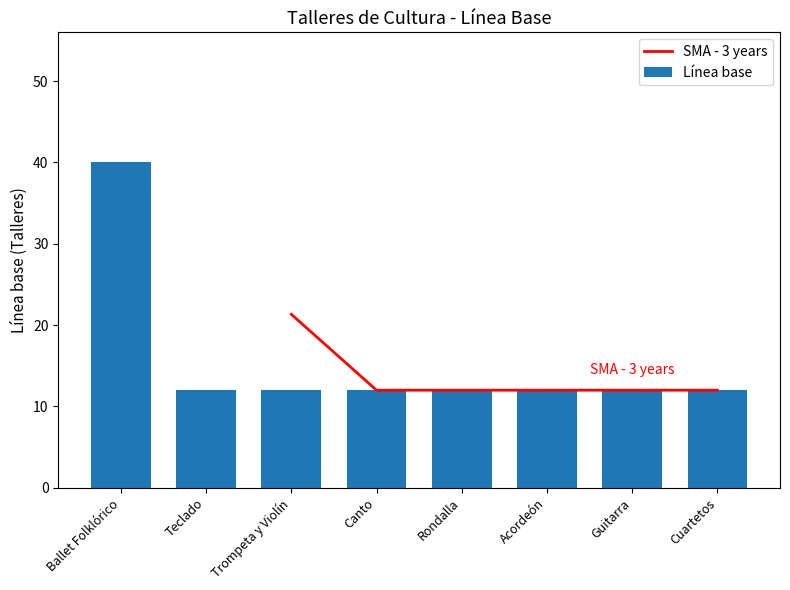

Rank the categories by value from highest to lowest.

Ballet Folklórico, Teclado, Trompeta y Violín, Canto, Rondalla, Acordeón, Guitarra, Cuartetos